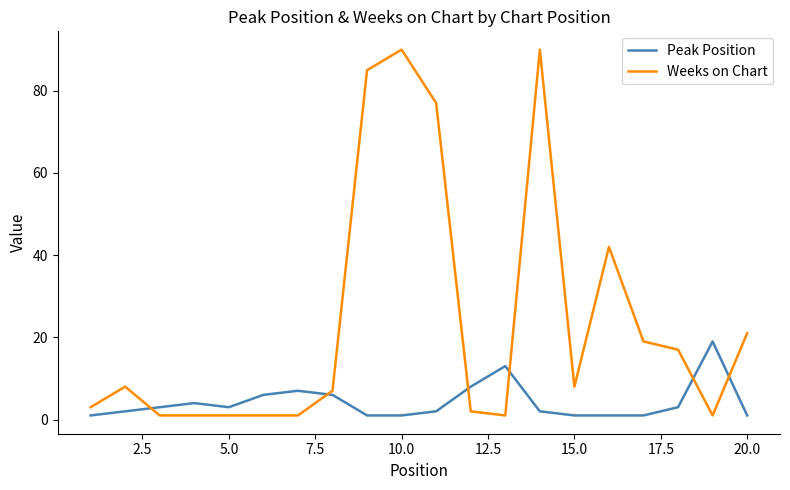

Which series has the largest range (max minus min)?

Weeks on Chart